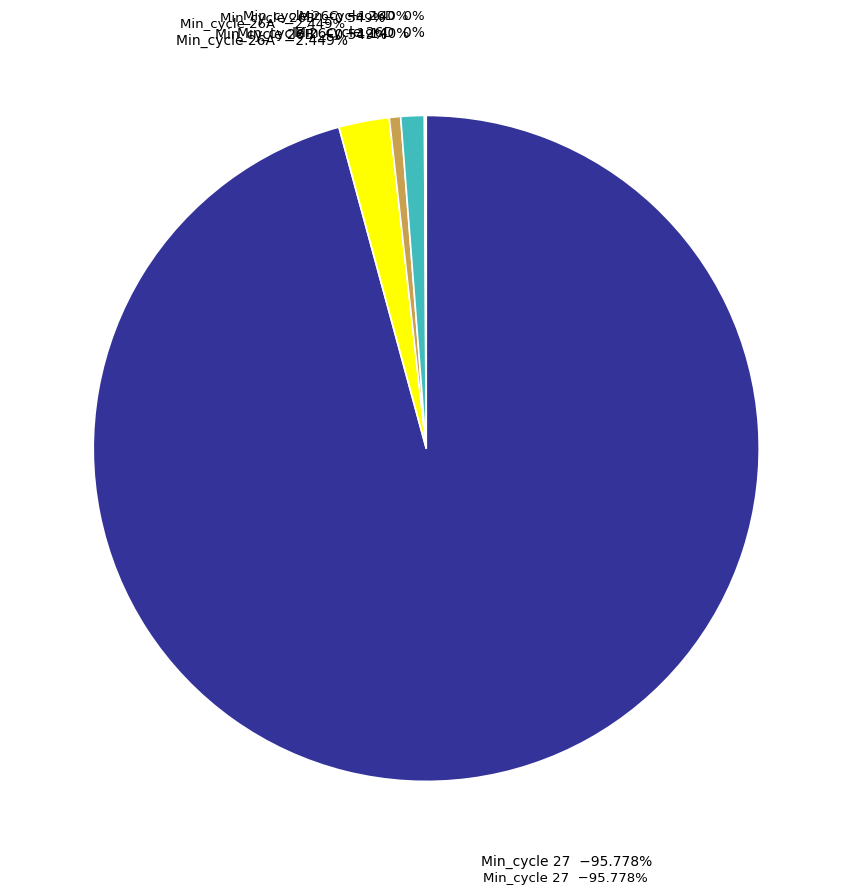

Does 27 represent more than half of the total?

No